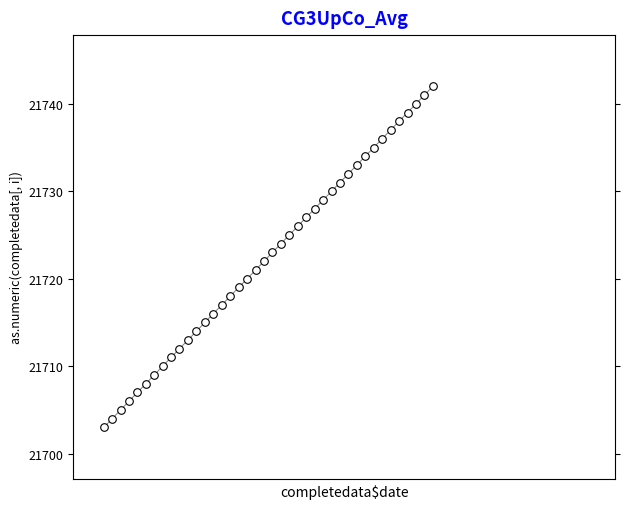

What is the range of Y values (max minus min)?

39